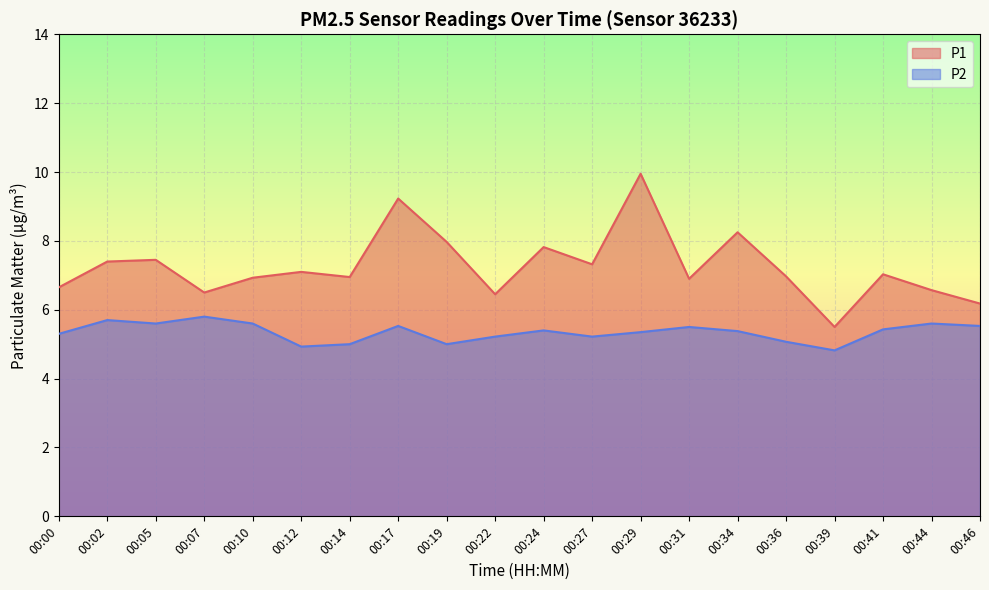

List the series in order of their peak value, lowest first.

P2, P1